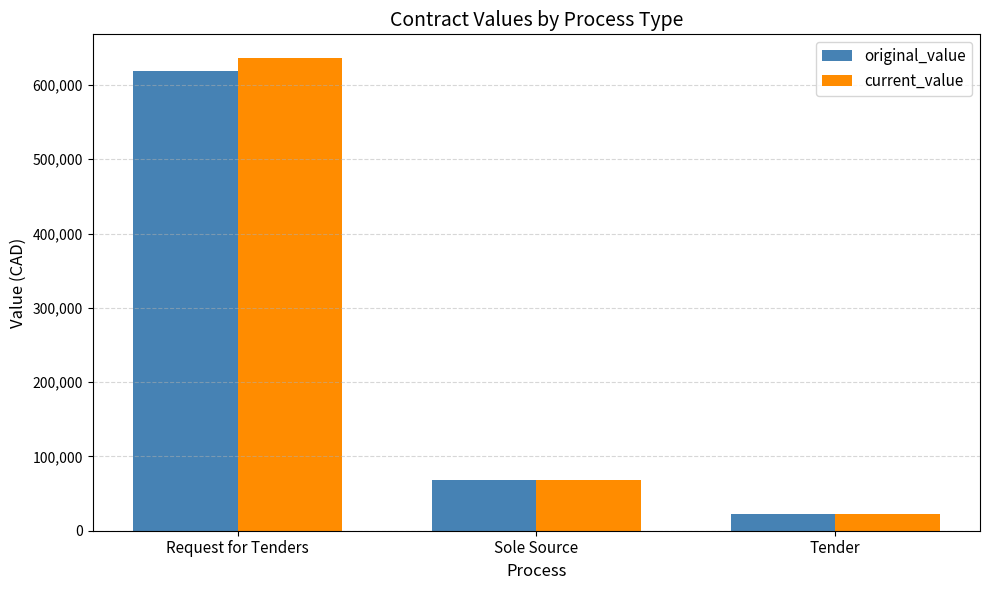

Rank the series by their average value, from highest to lowest.

current_value, original_value